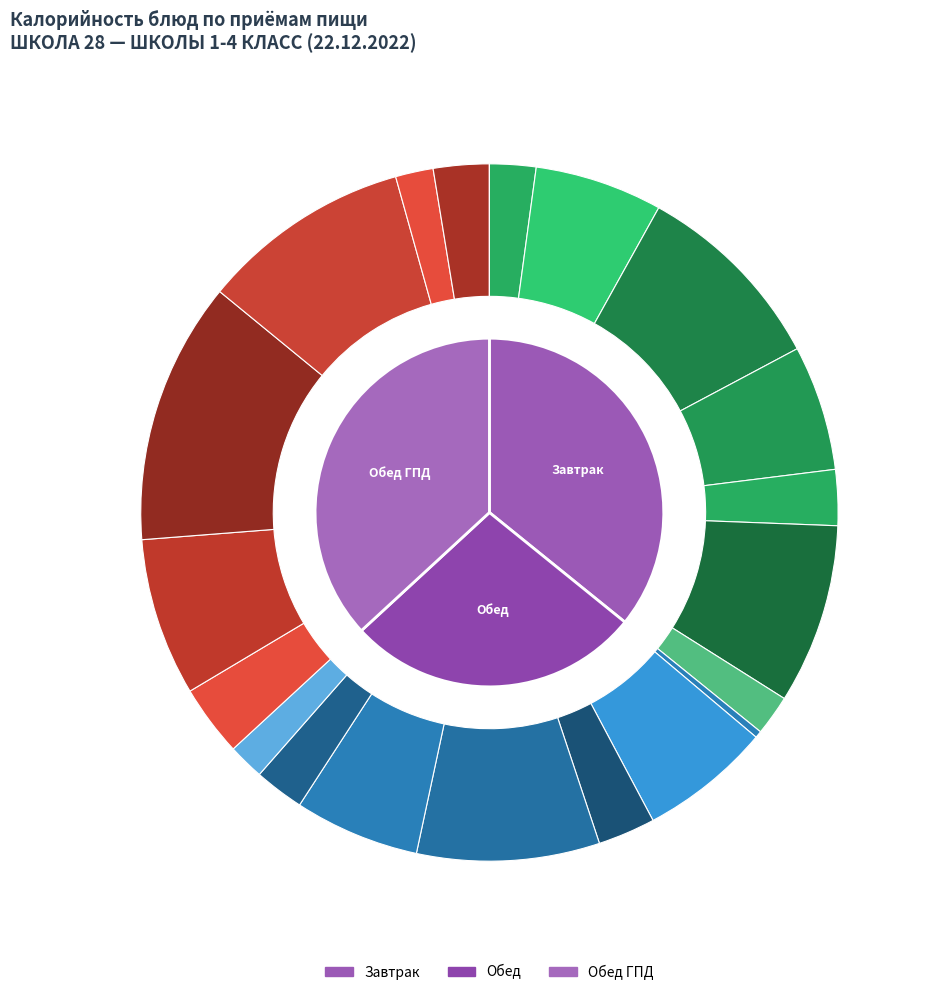

The хлеб / кондитер. slice represents 7% of the pie. True or false?

True